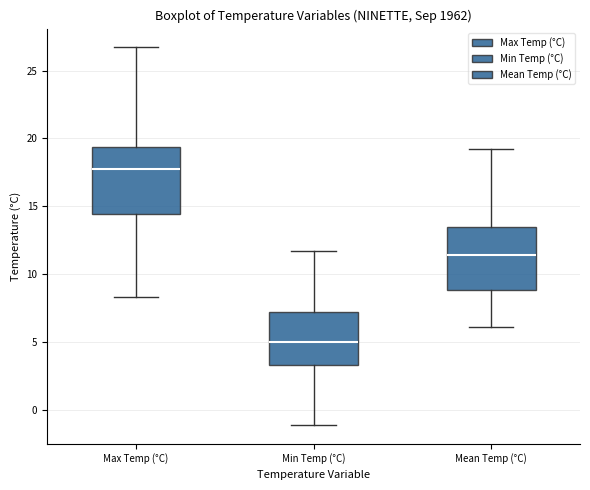

Reading left to right, read every box against the y-axis: the position of its median line, the range the box covers, and the ends of its whiskers. The values are not printed on the chart, so give them approximately, as read against the axis.

Max Temp (°C): median 18.0, box 14.5 to 19.5, whiskers 8.5 to 26.5
Min Temp (°C): median 5.0, box 3.5 to 7.0, whiskers -1.0 to 11.5
Mean Temp (°C): median 11.5, box 9.0 to 13.5, whiskers 6.0 to 19.0